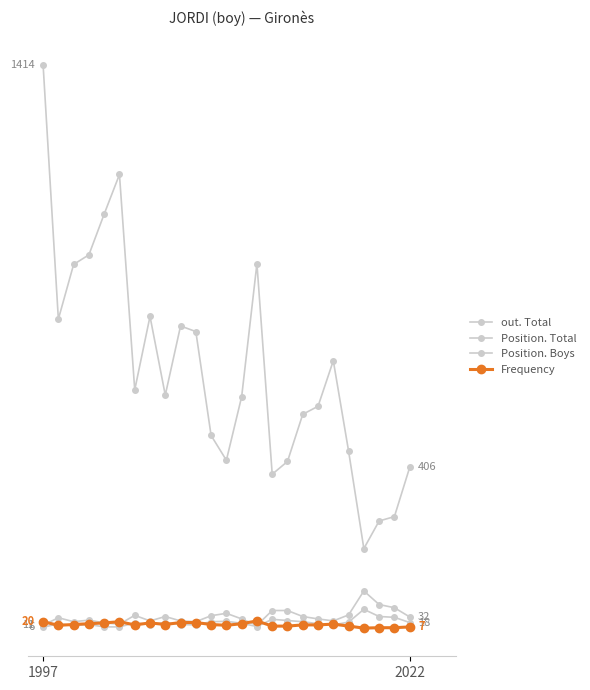

Which series has the largest range (max minus min)?

out. Total